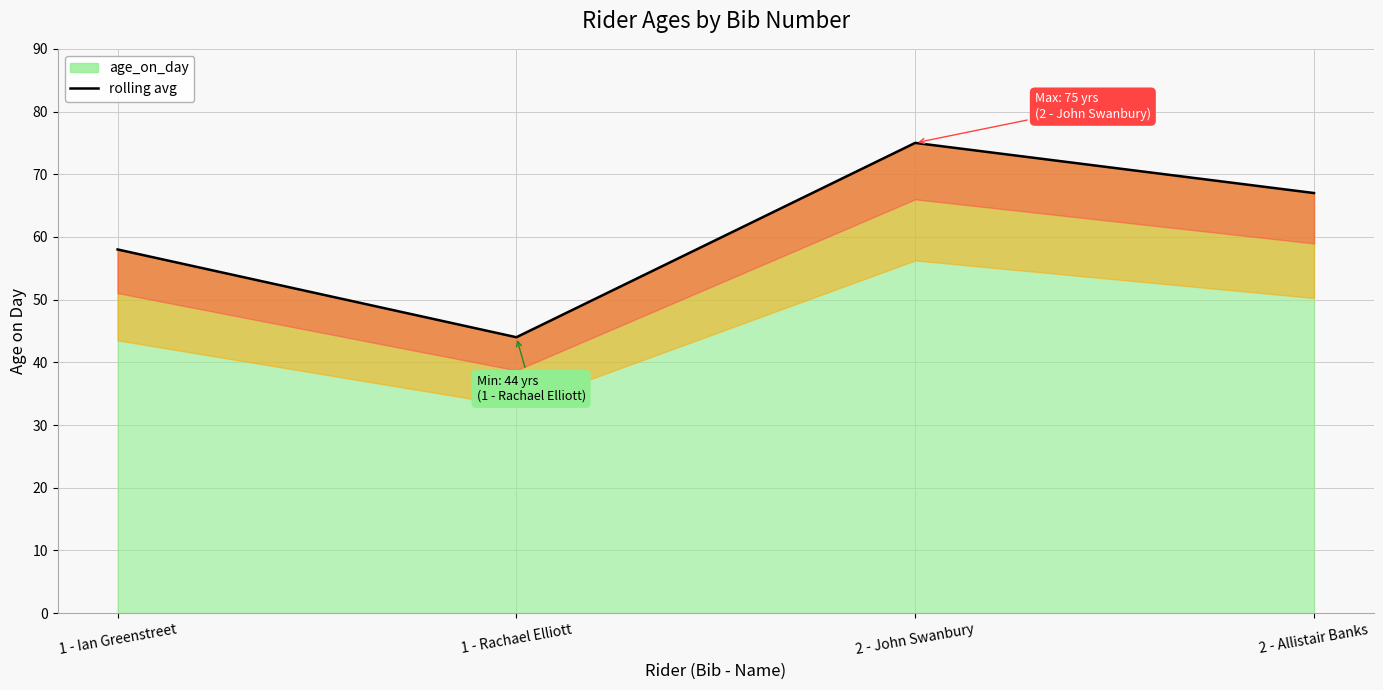

At which category does the chart reach its minimum across all series?

1 - Rachael Elliott